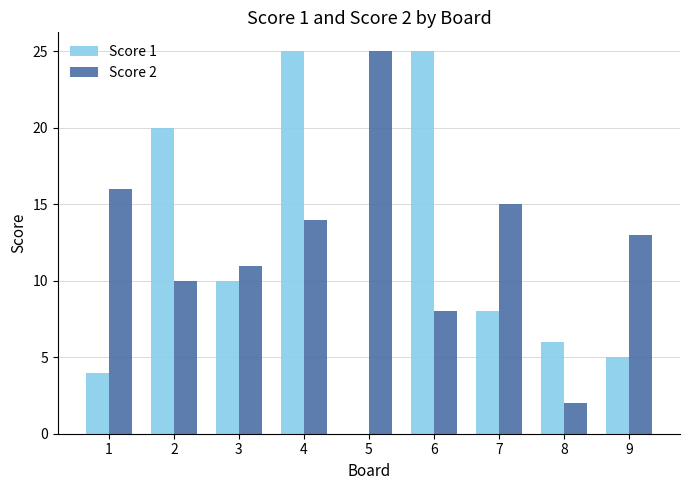

What is the total value across all series at 7?

23